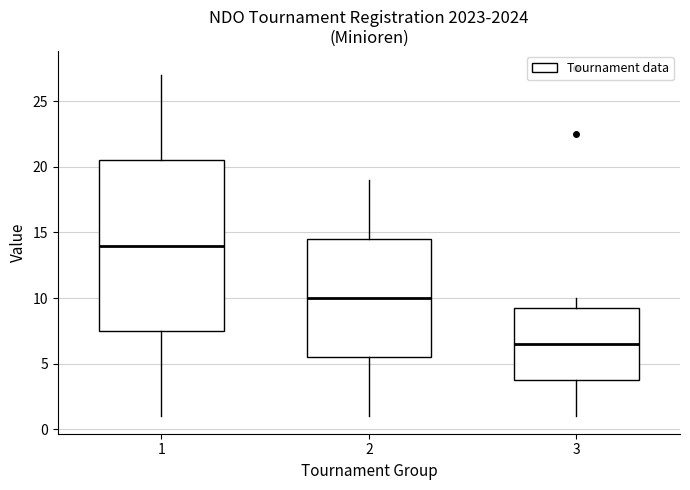

Comparing the boxes themselves (not the whiskers), which one is the tallest?

1